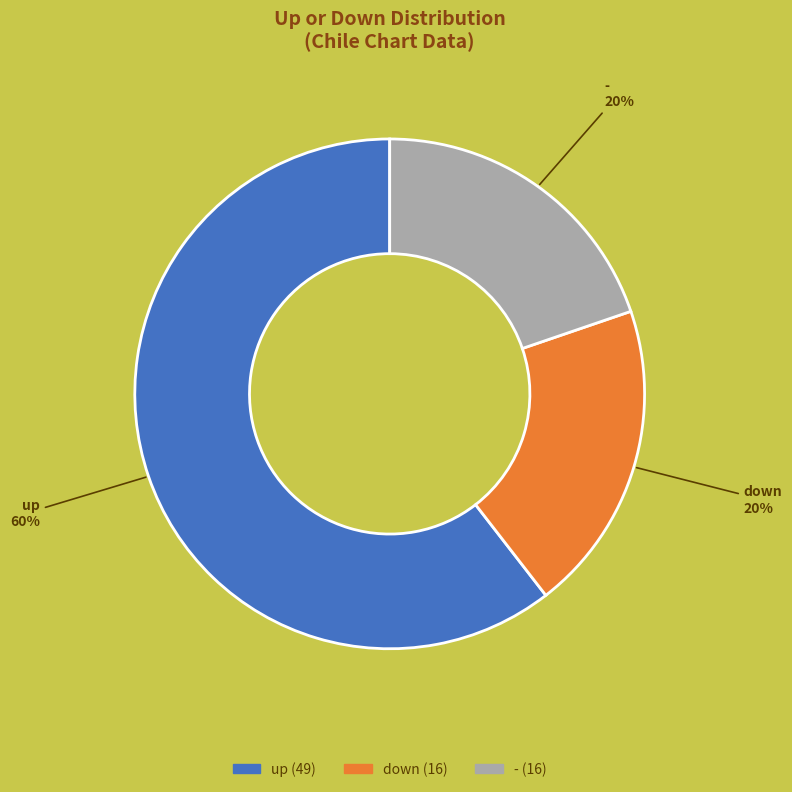

To the nearest percent, what is the average slice percentage?

33%